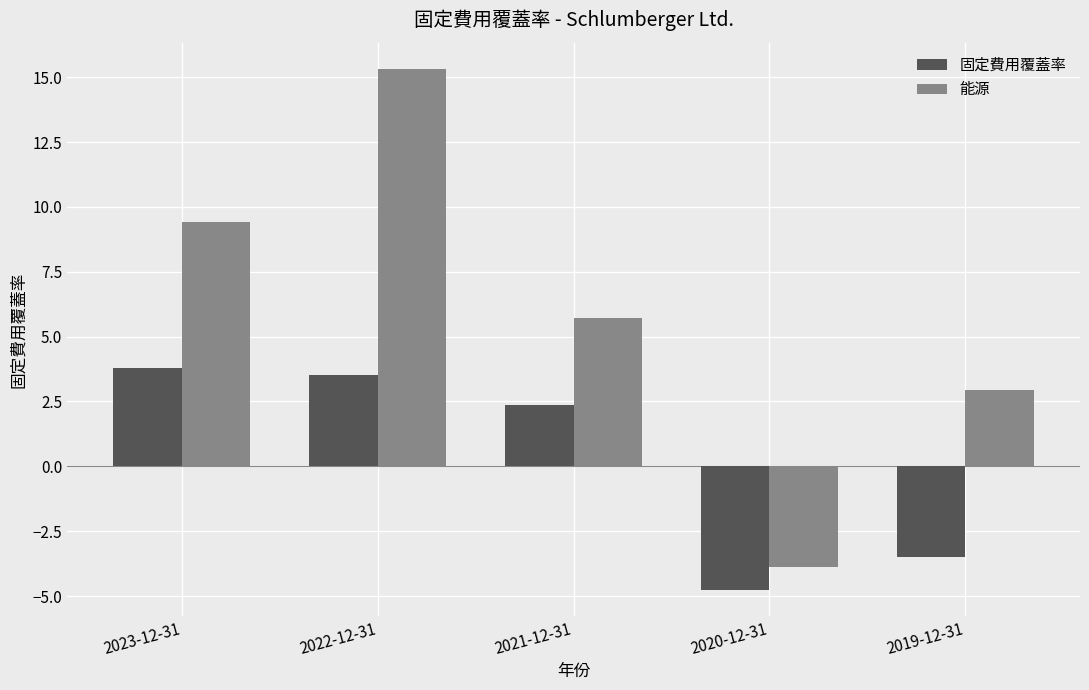

Which series has the largest total across all categories?

能源